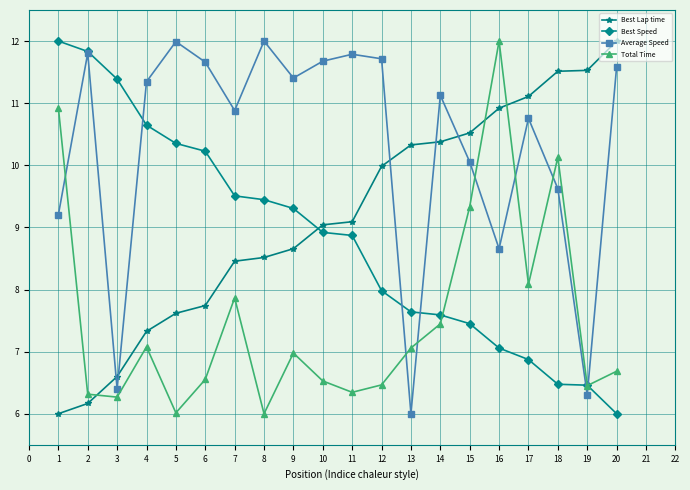

How many values in the Average Speed series are below 11?

9